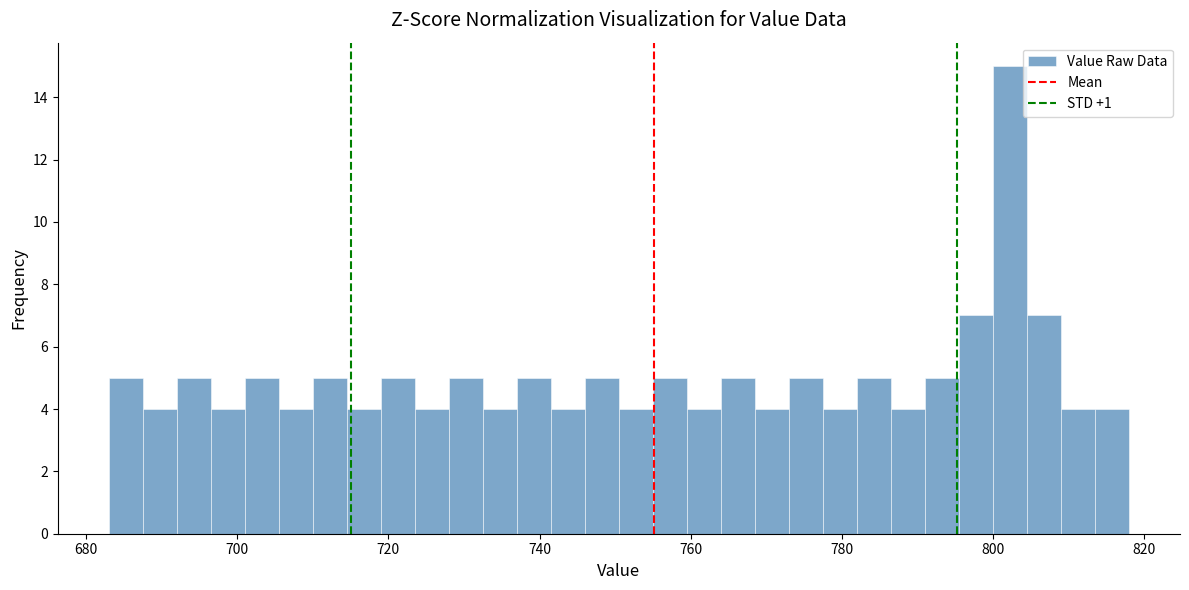

Read against the x-axis, roughly where is the centre of the tallest bar?

802